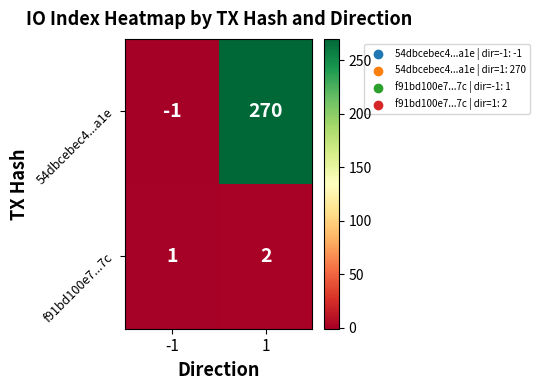

What value does the 54dbcebec4...a1e series have at 1?

270